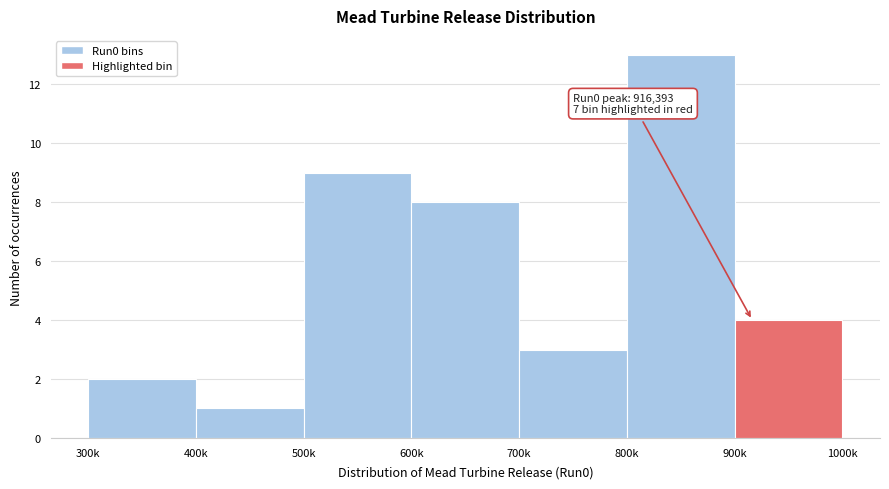

Reading left to right, transcribe all the data shown in this chart.

300k=2	400k=1	500k=9	600k=8	700k=3	800k=13	900k=4